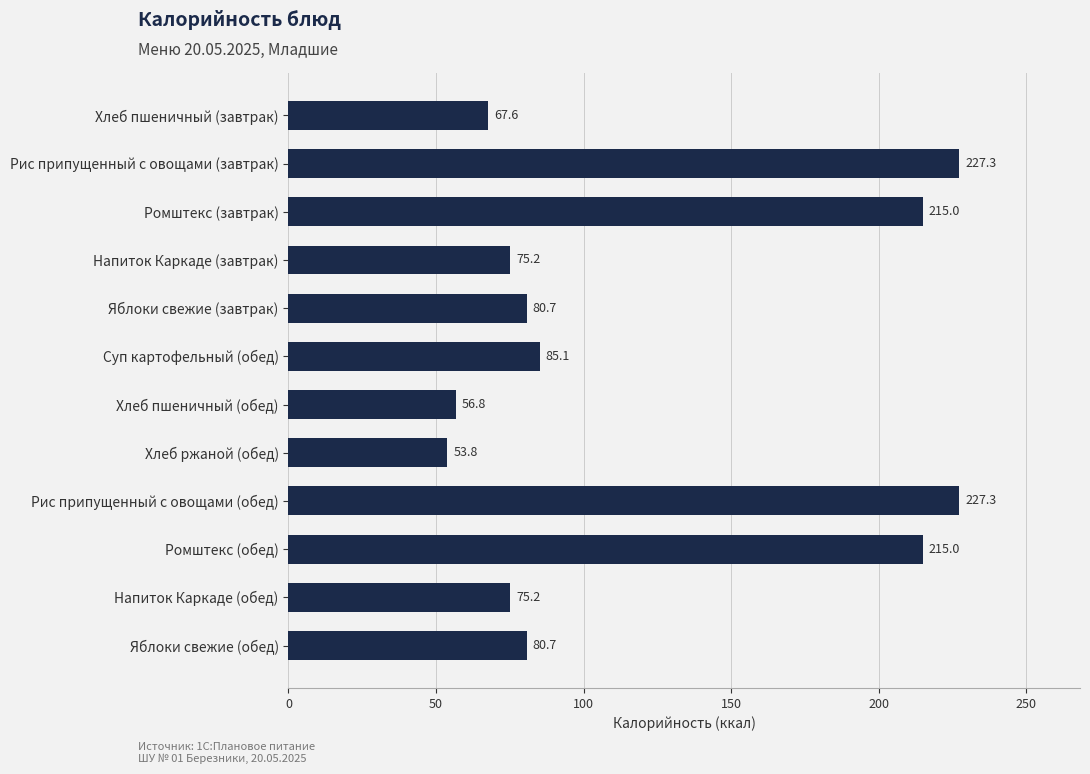

What is the maximum value shown in the chart?

227.3